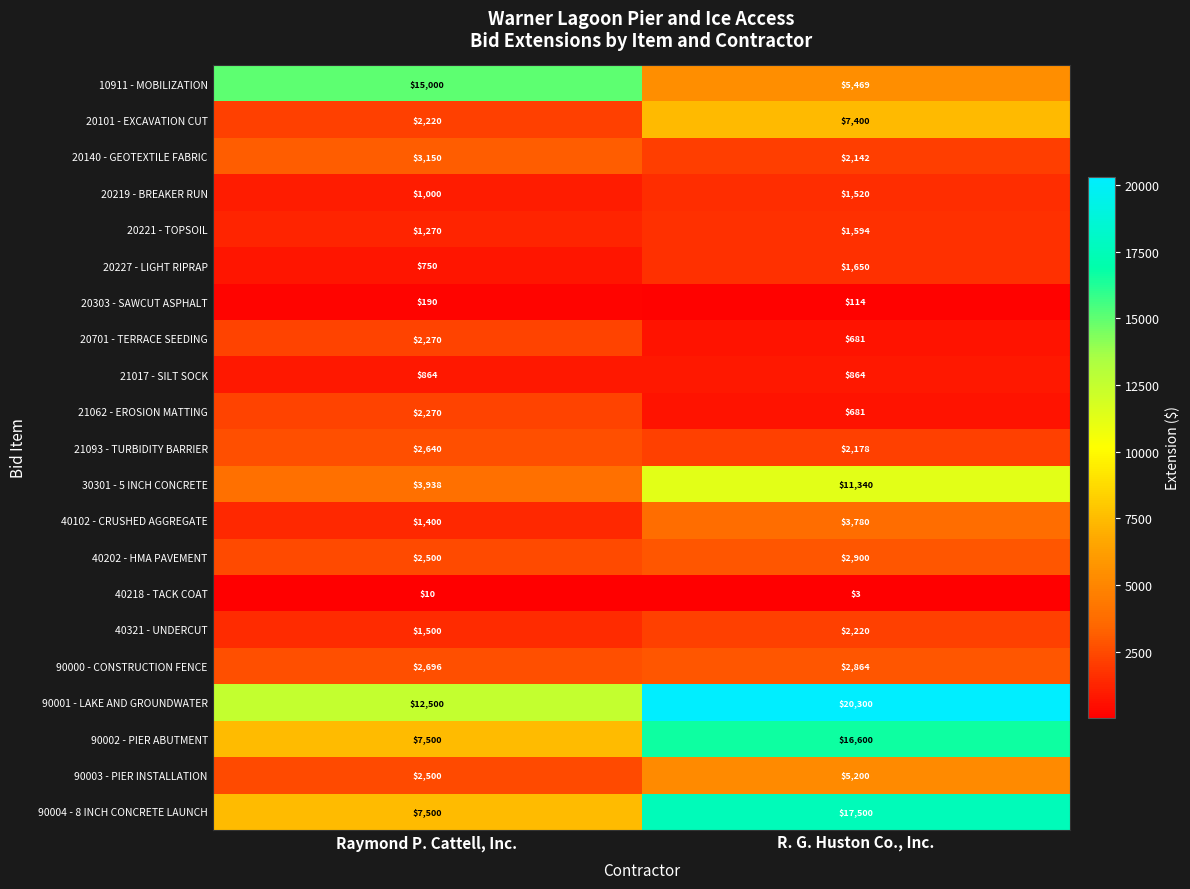

What is the difference between the maximum and minimum values in the 40102 - CRUSHED AGGREGATE series?

2380